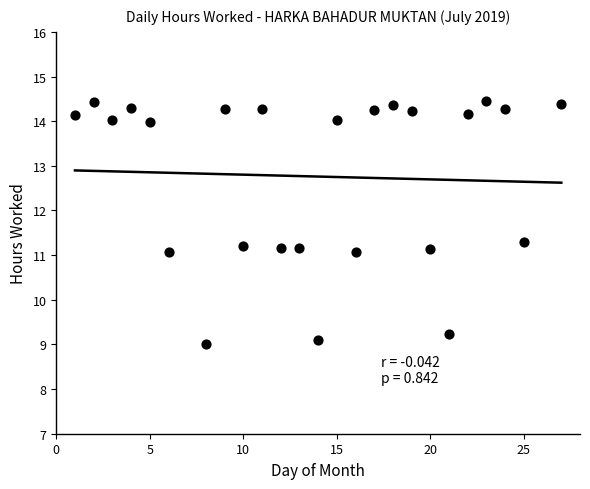

What is the range of X values (max minus min)?

26.0